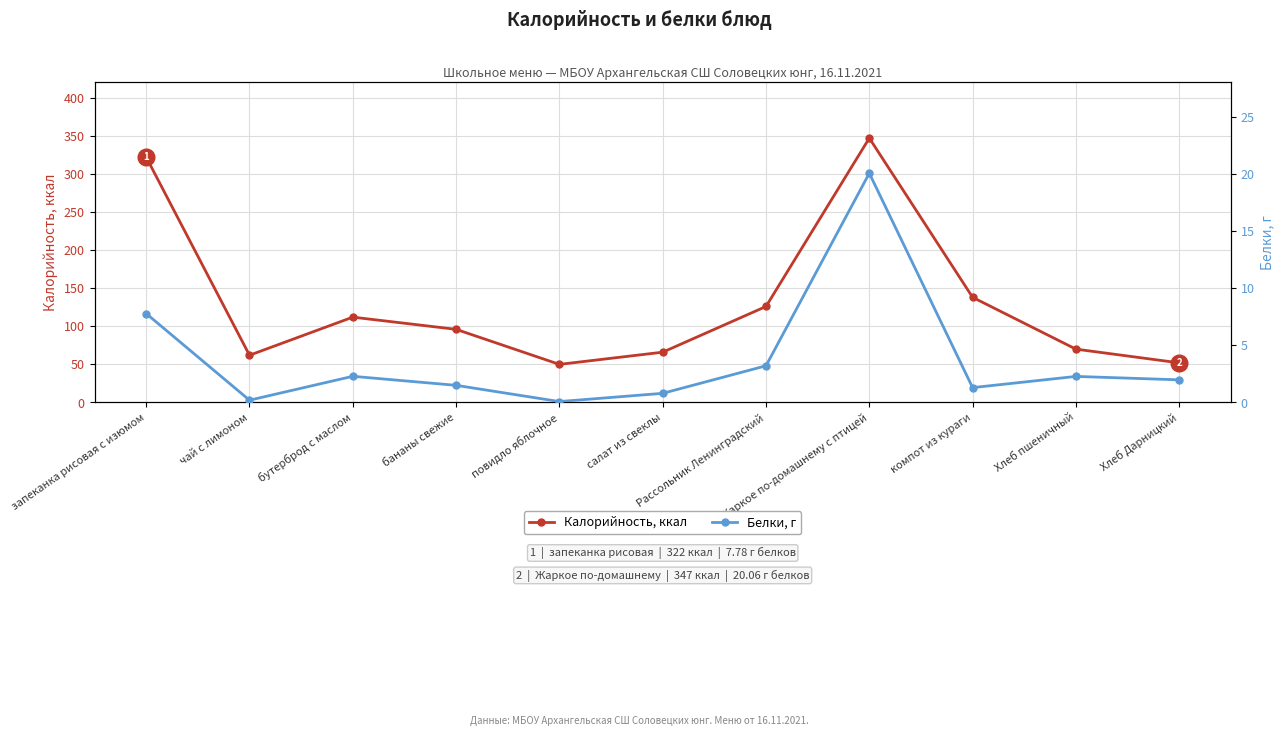

True or false: Белки, г and Калорийность, ккал cross at least once.

False